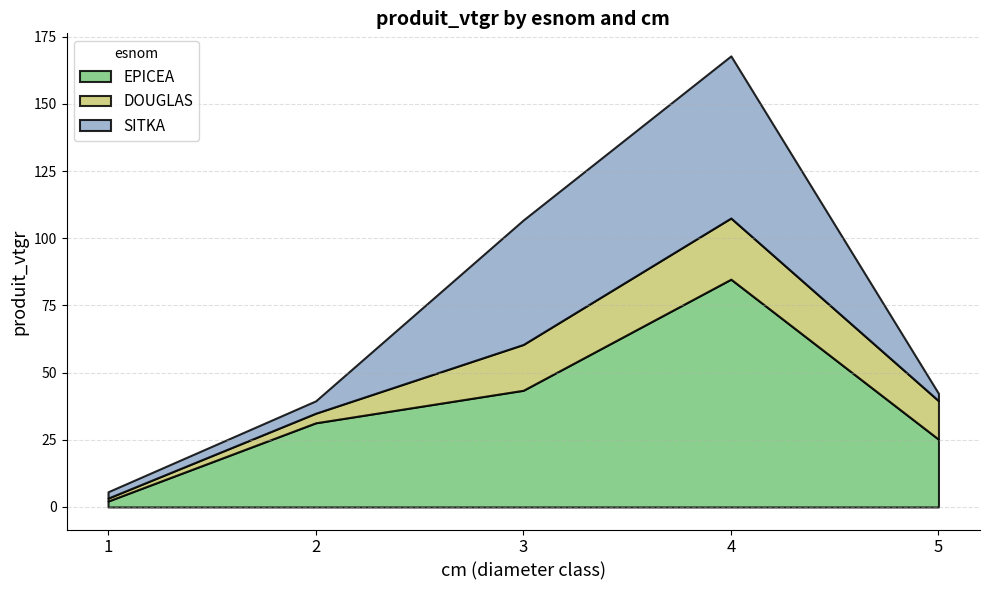

What is the value of the EPICEA point at the 1st from the left?

2.2